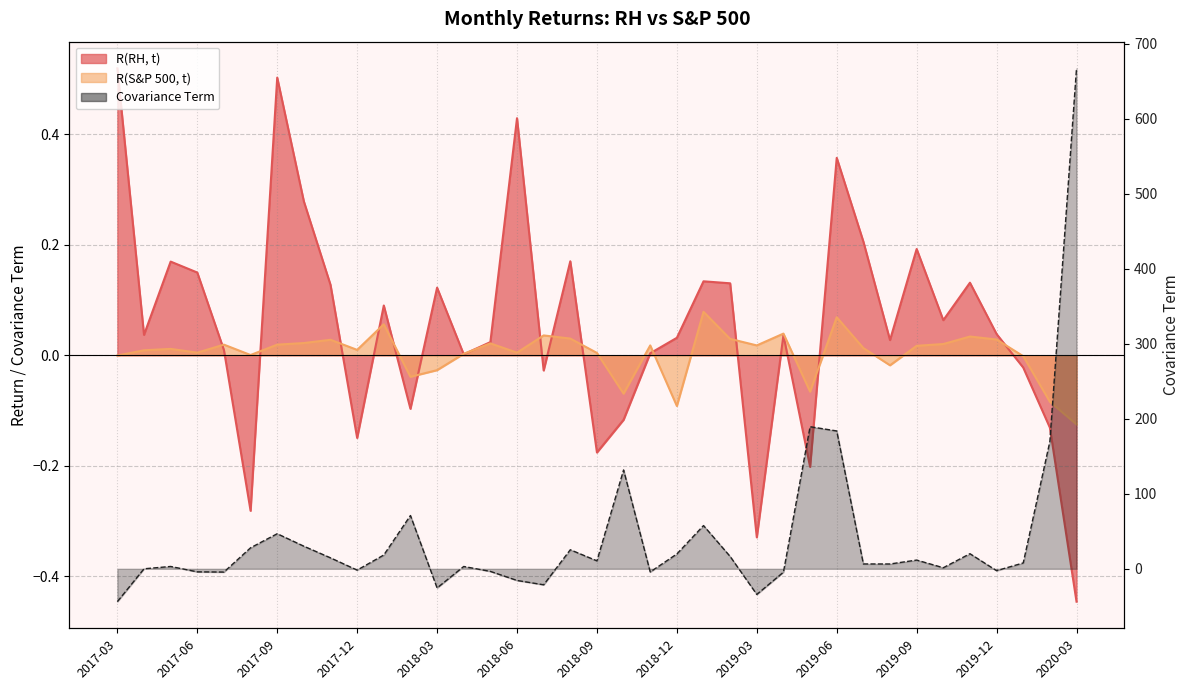

The R(RH, t) series shows 0.2 at 2019-09. True or false?

True